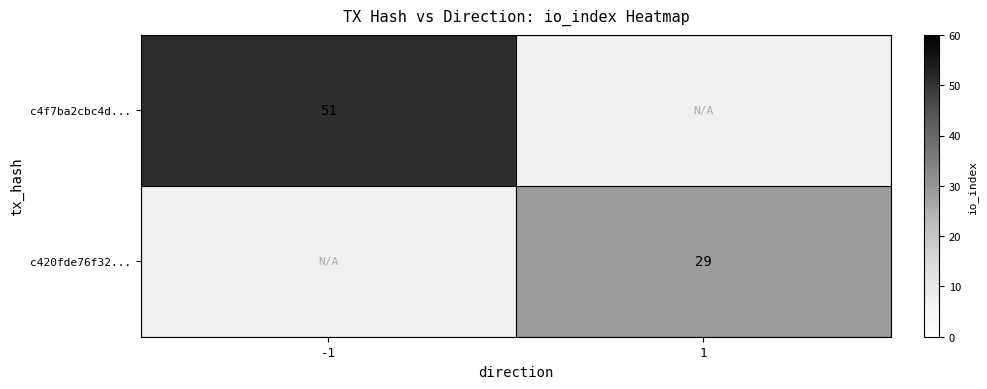

The c4f7ba2cbc4d... series shows 77.2 at -1. True or false?

False